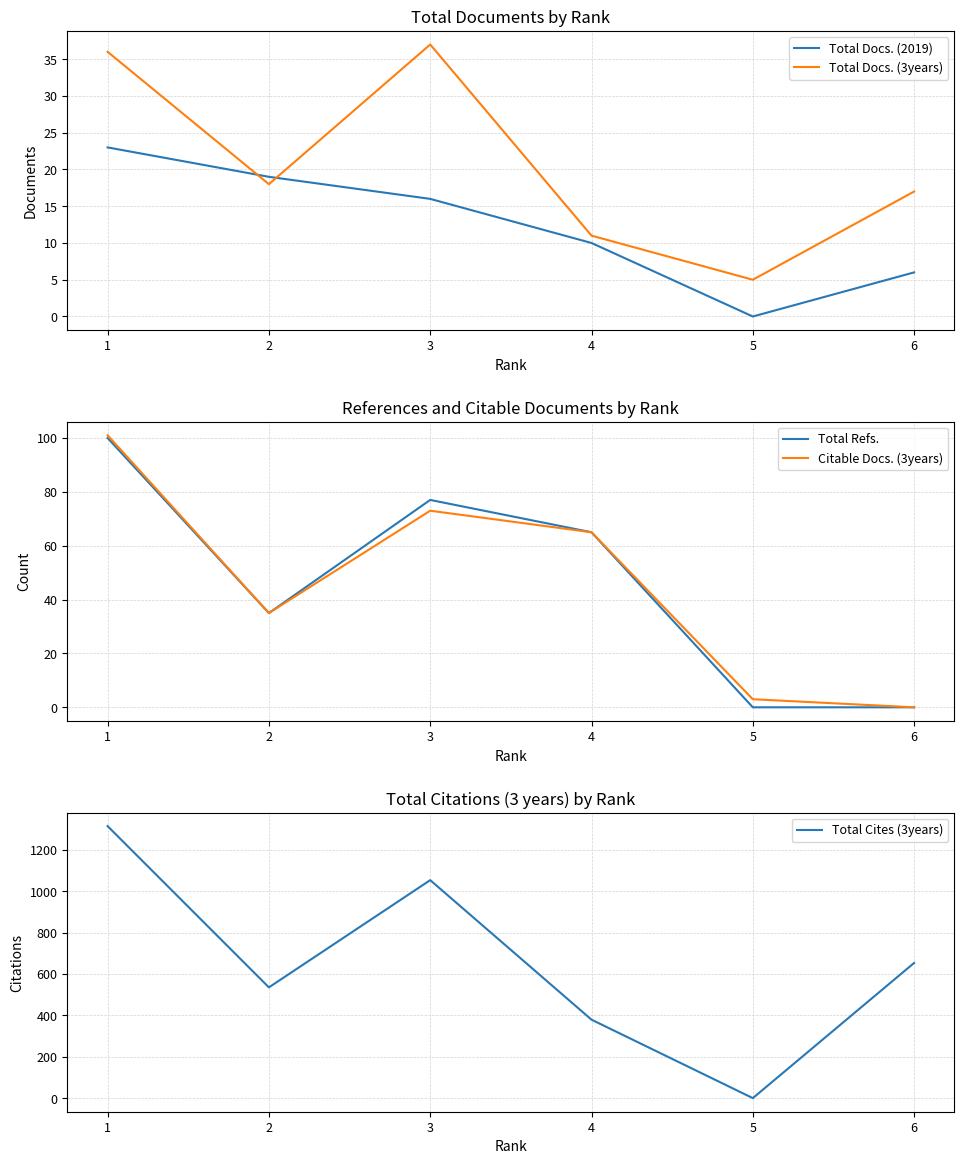

Is it true that Total Cites (3years) equals 653 at 6?

True